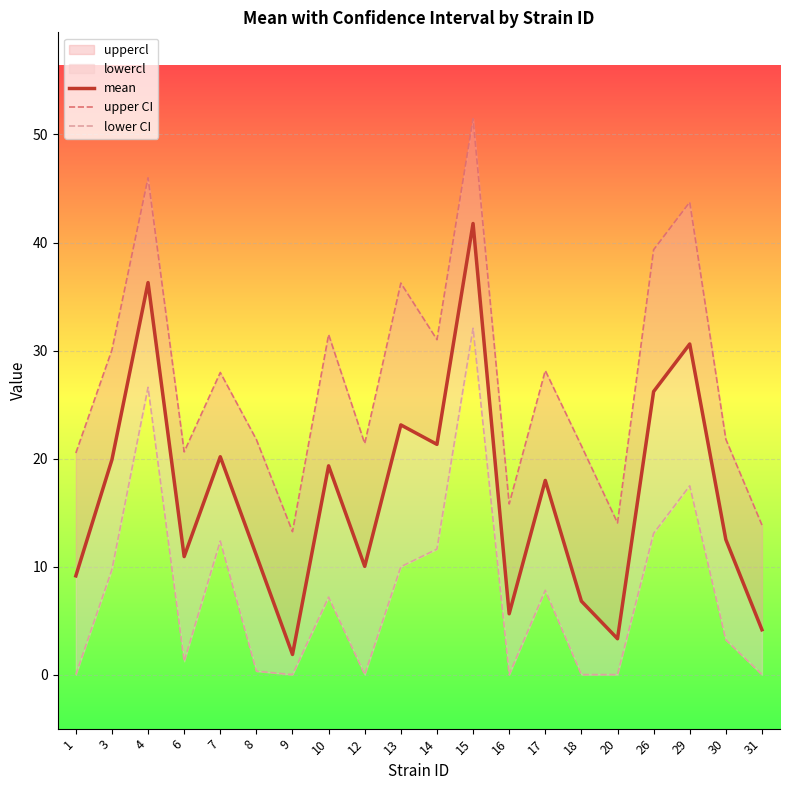

What is the value of the upper CI point at the 17th from the left?

39.3